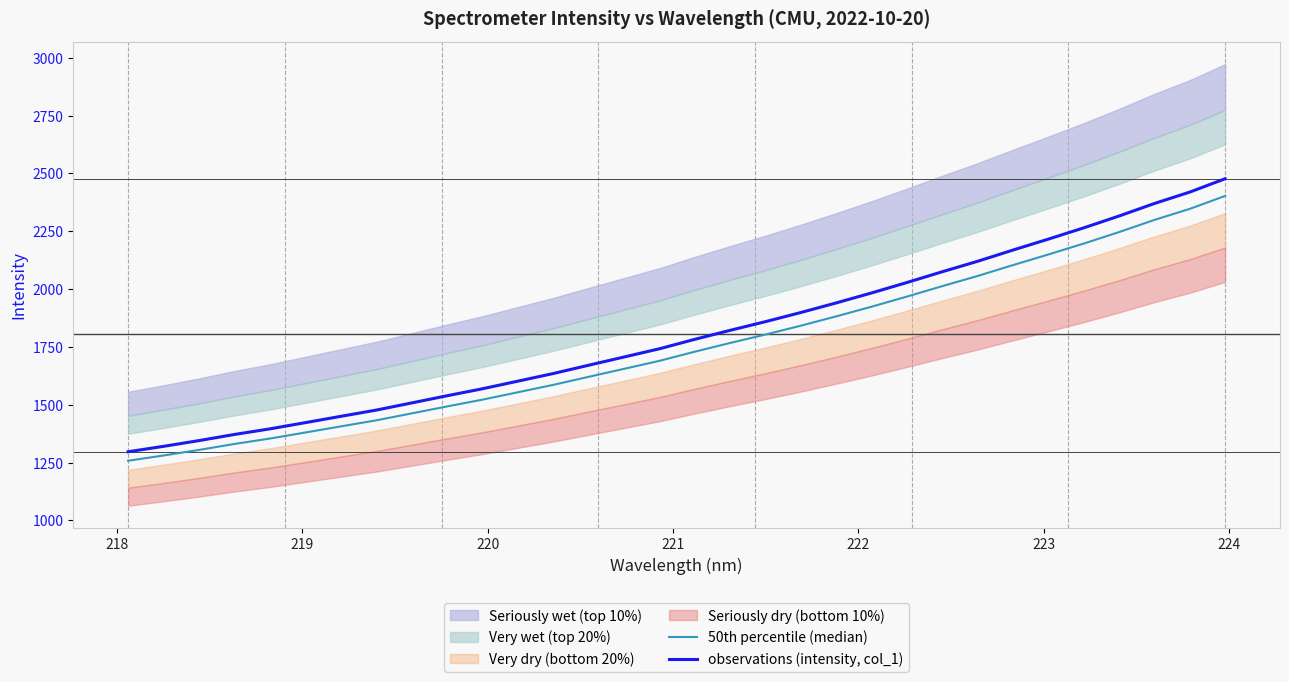

What is the minimum value for observations (intensity, col_1)?

1296.5